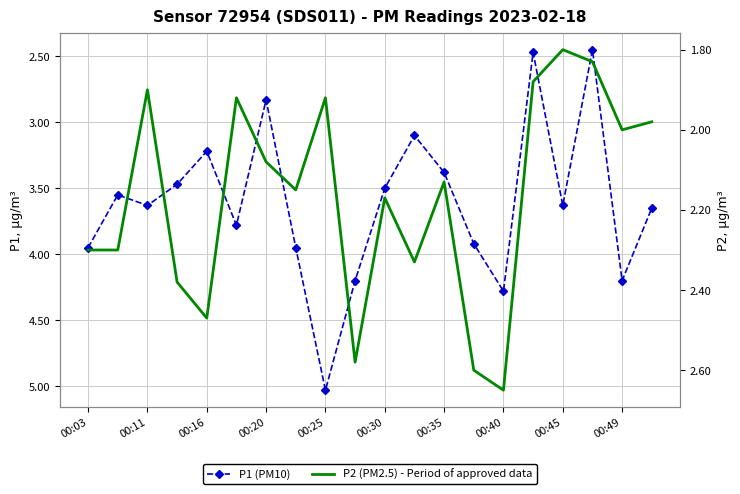

At which label does P1 reach its peak?

00:25